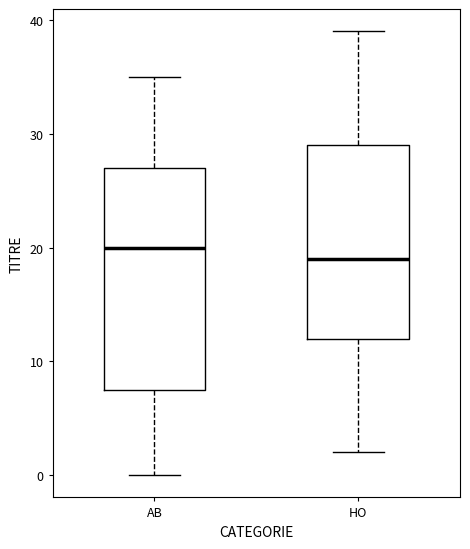

Reading left to right, read every box against the y-axis: the position of its median line, the range the box covers, and the ends of its whiskers. The values are not printed on the chart, so give them approximately, as read against the axis.

AB: median 20, box 8 to 27, whiskers 0 to 35
HO: median 19, box 12 to 29, whiskers 2 to 39